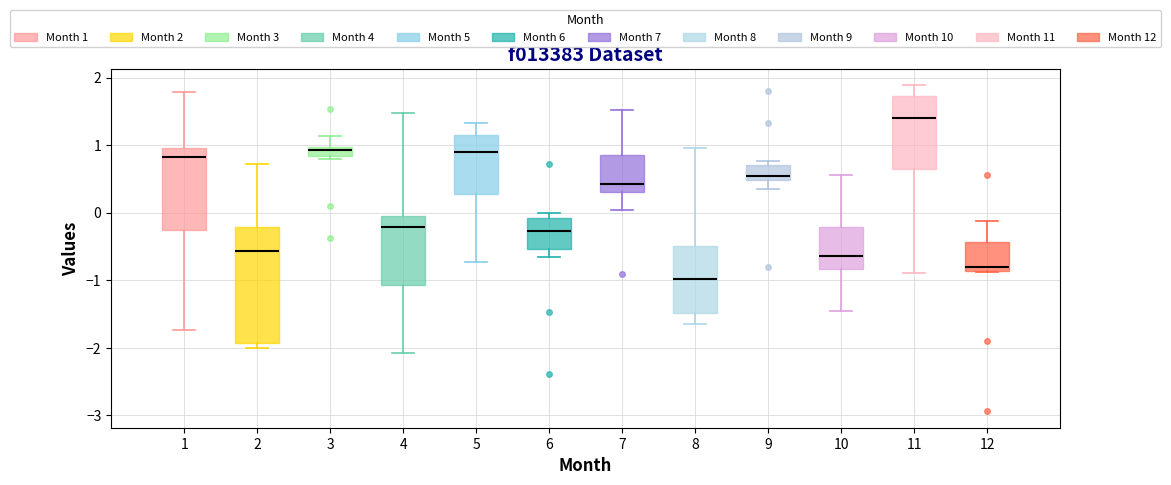

Which box has the highest median line?

11